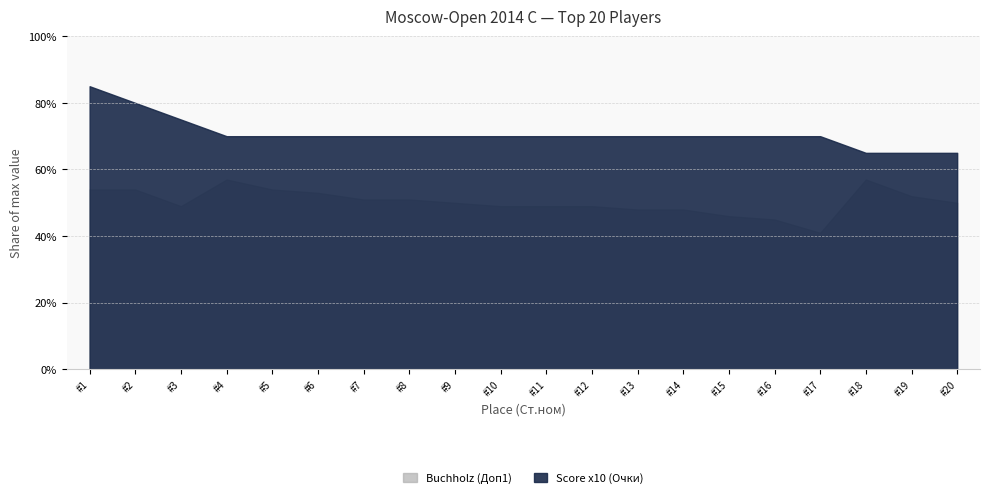

True or false: Buchholz (Доп1) has more than 2 points higher than both neighbors.

False